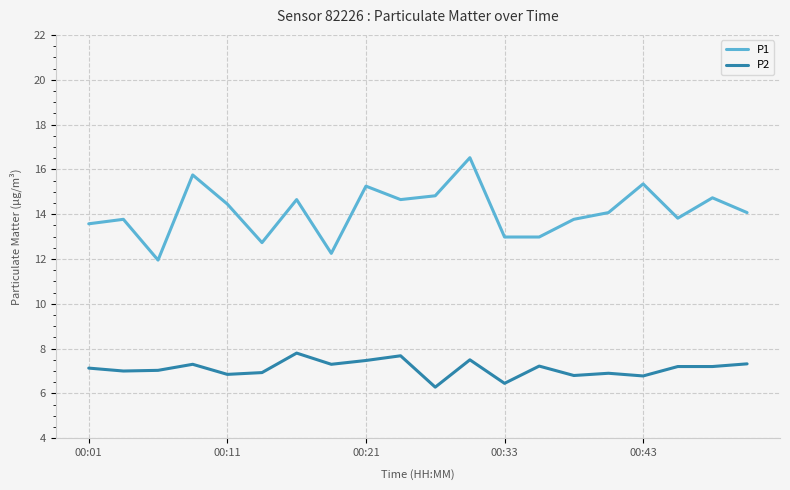

True or false: P1 and P2 intersect in this chart.

False